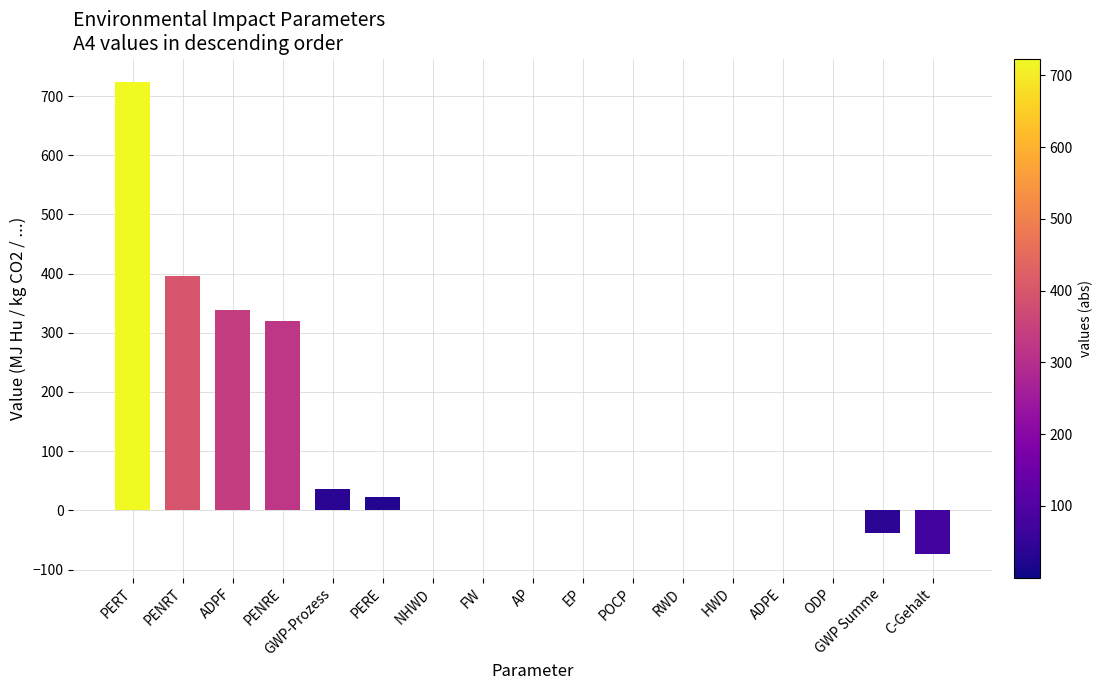

What is the maximum value shown in the chart?

723.5